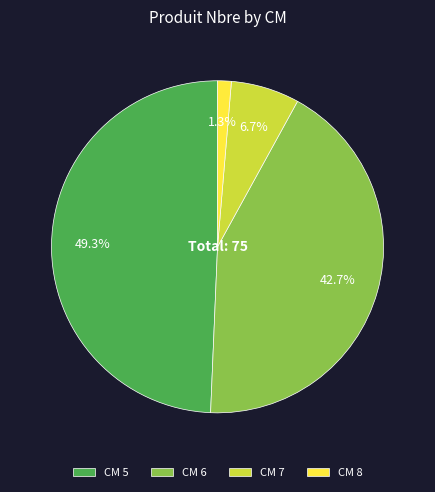

Combined, do CM 6 and CM 8 account for over 50%?

No